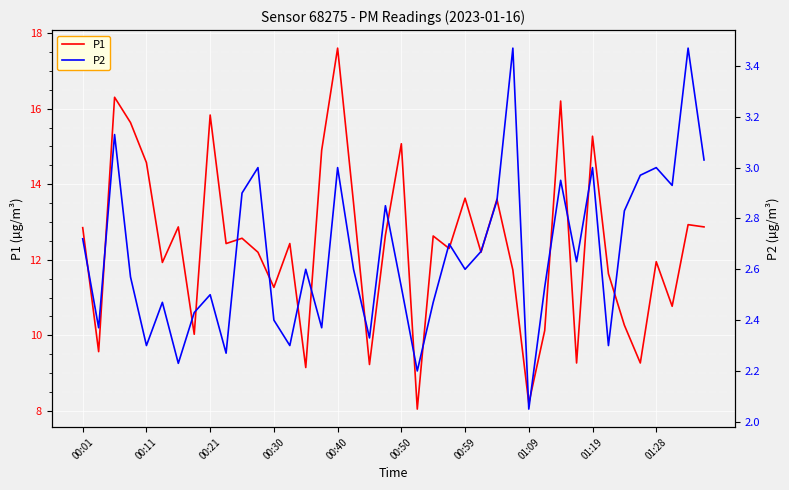

True or false: P1 and P2 cross at least once.

False